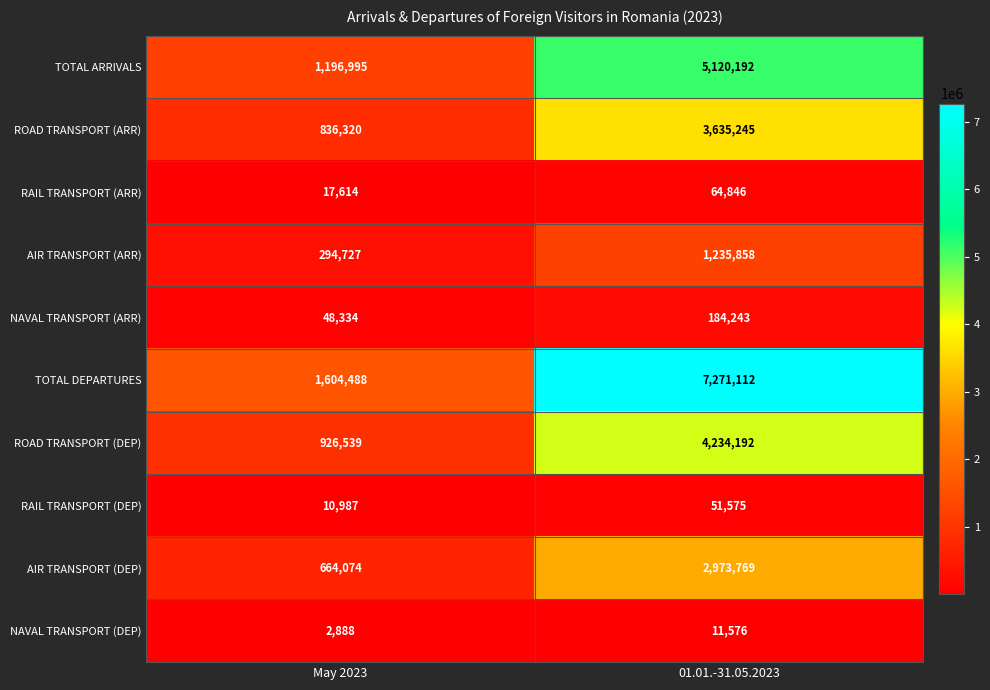

What is the sum of all NAVAL TRANSPORT (ARR) values?

232577